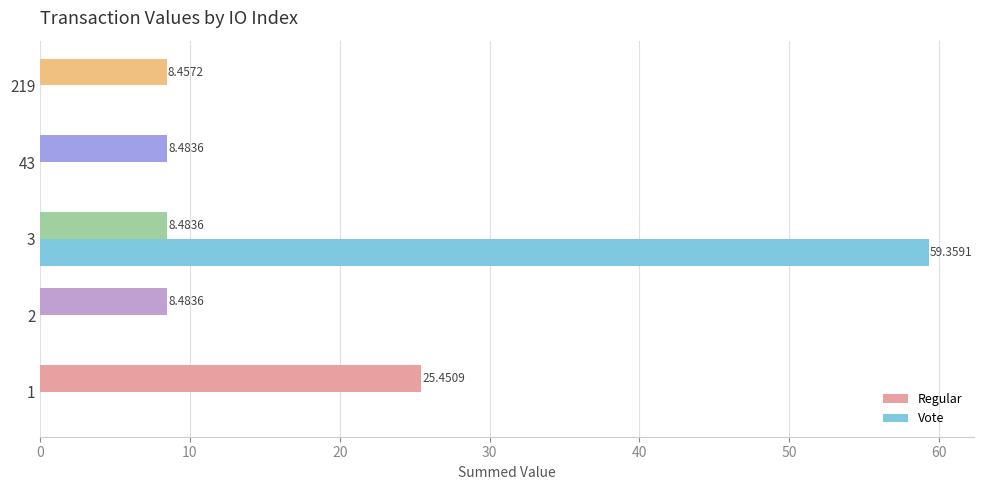

Is the value of Vote at 2 greater than the value of Regular at 219?

No